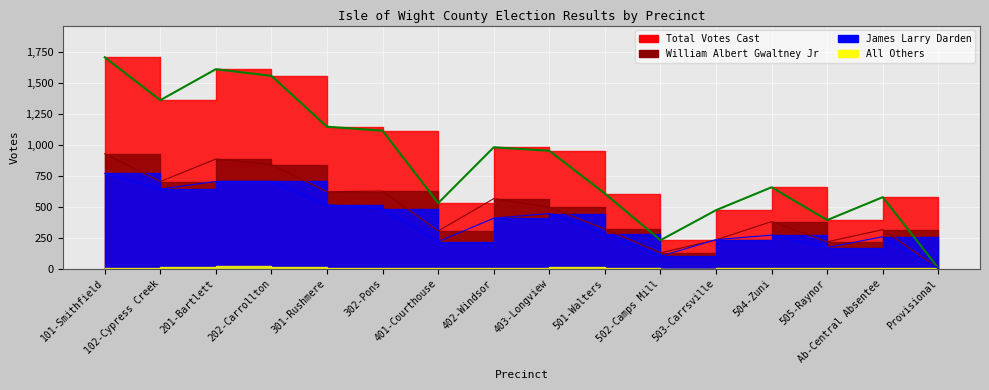

Which series has the largest range (max minus min)?

Total Votes Cast